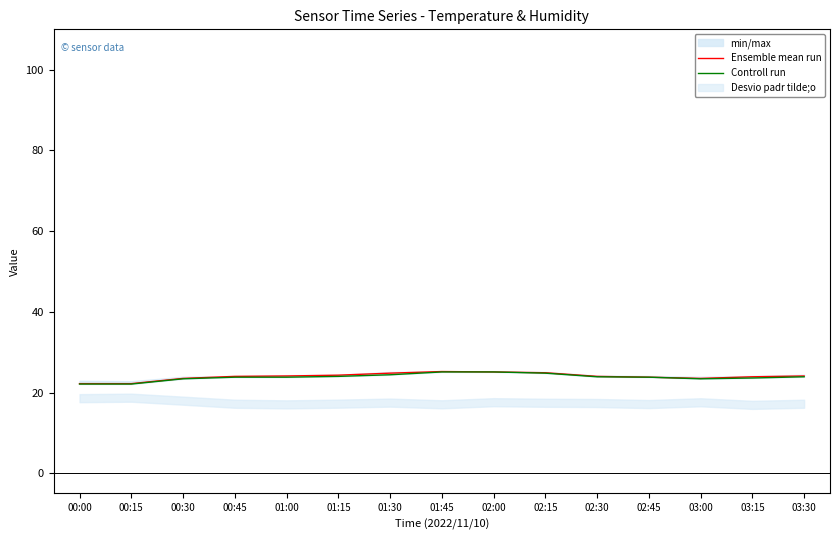

Reading left to right, transcribe all the data shown in this chart.

Ensemble mean run: 22.2	22.2	23.5	24.0	24.1	24.3	24.8	25.2	25.1	24.9	24.0	23.8	23.5	23.9	24.1
Controll run: 22.1	22.1	23.4	23.8	23.8	24.0	24.4	25.1	25.1	24.8	23.9	23.8	23.4	23.6	23.9